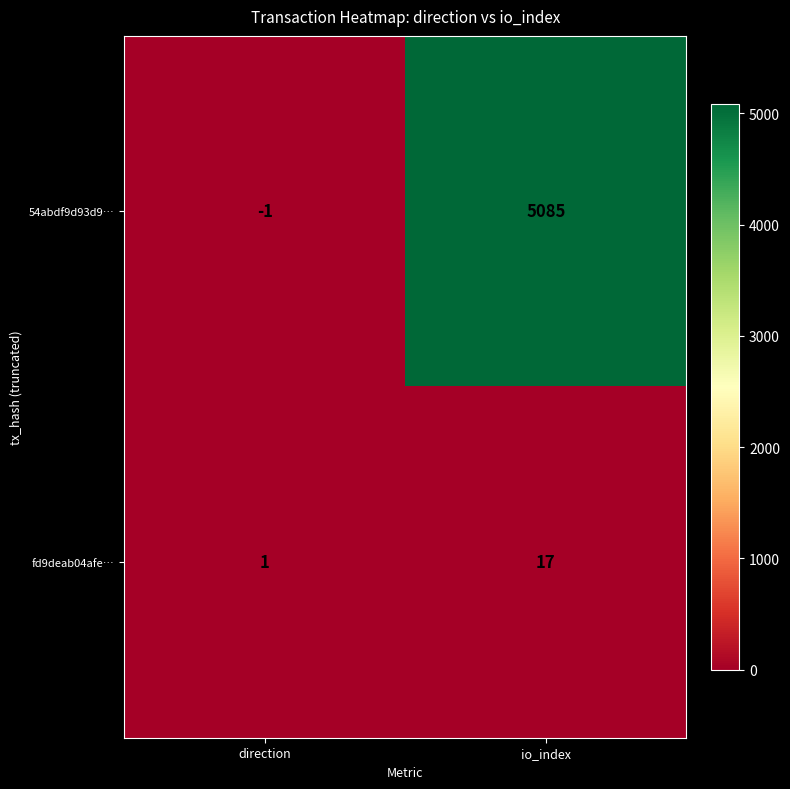

What is the average value of the 54abdf9d93d9… series?

2542